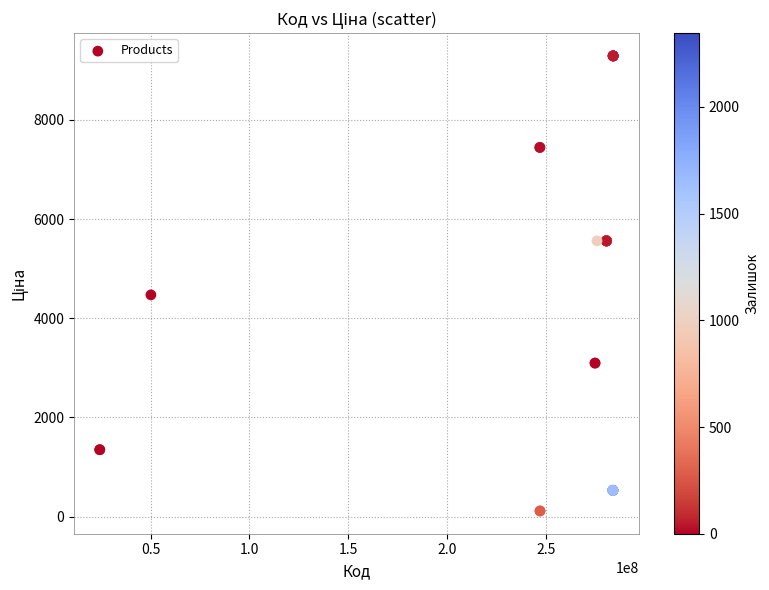

What Y value in the scatter plot is closest to 4701?

4470.6